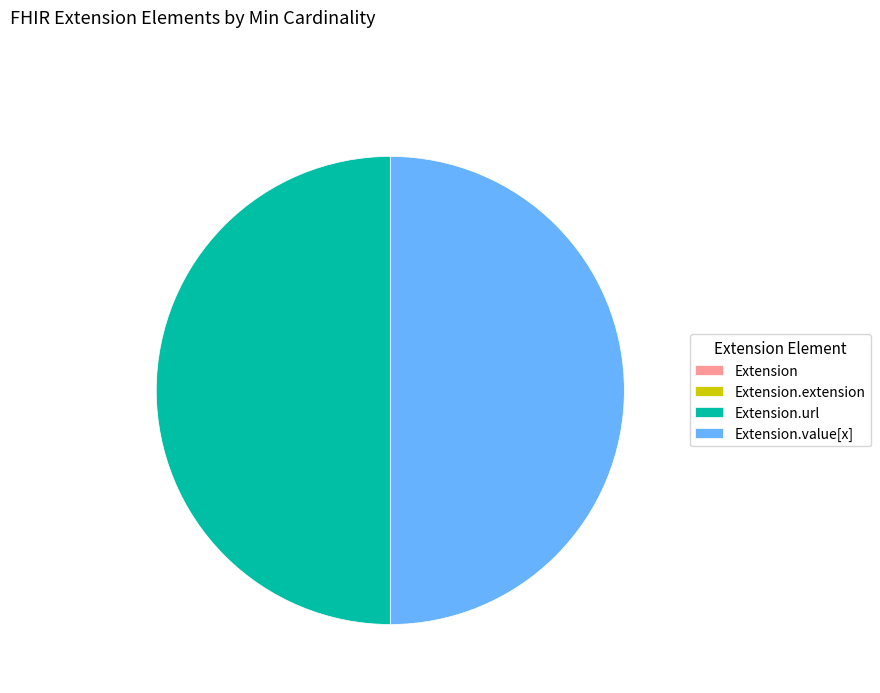

How many segments does this pie chart have?

4